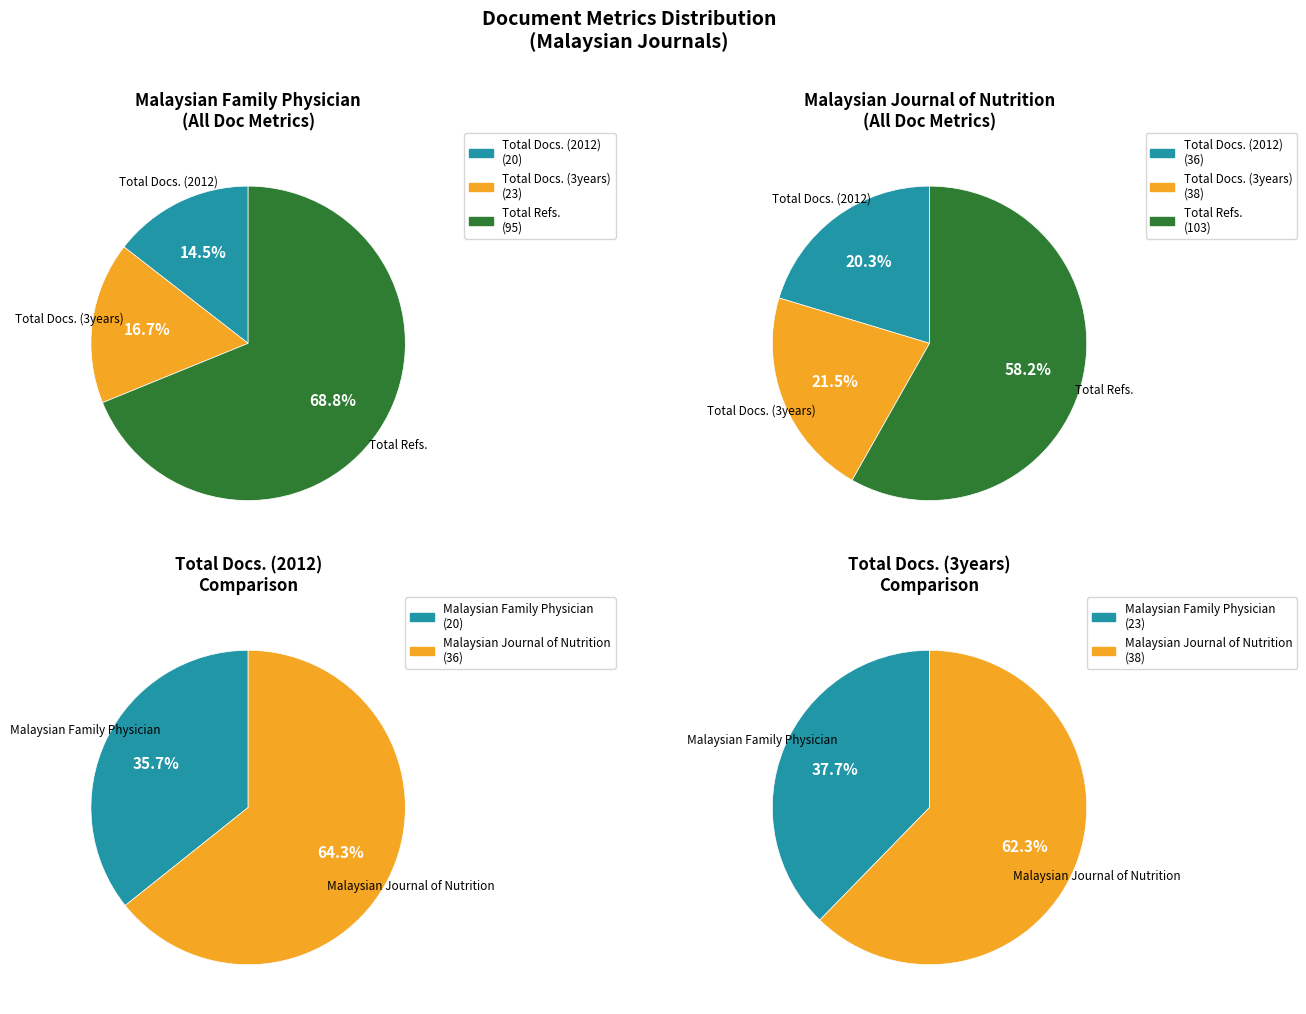

What is the largest slice in the pie chart?

Total Refs.